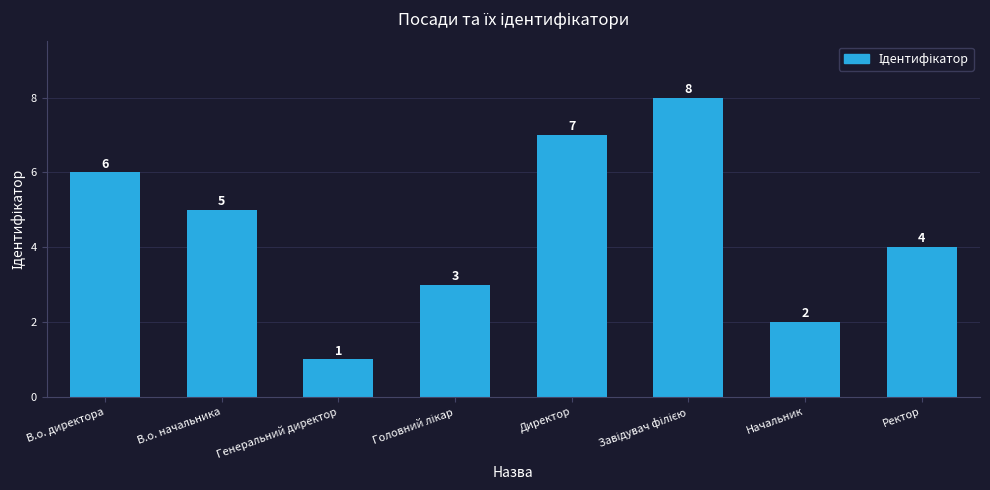

Are the bars horizontal?

No